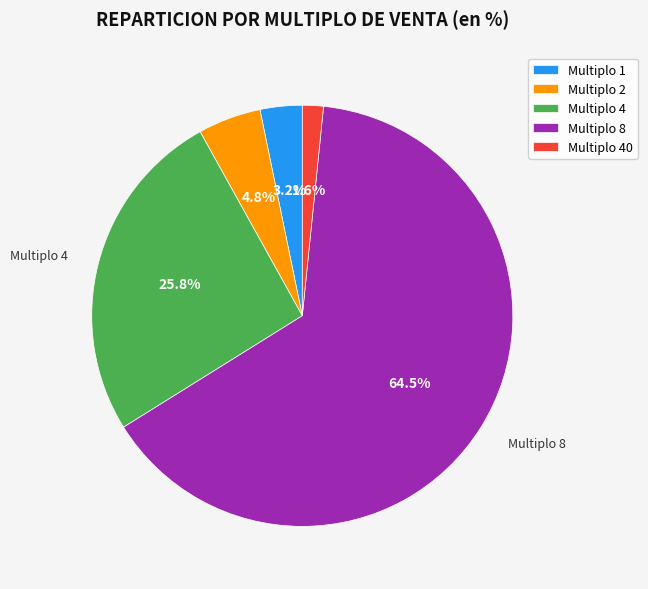

Is there a majority slice in this chart?

Yes